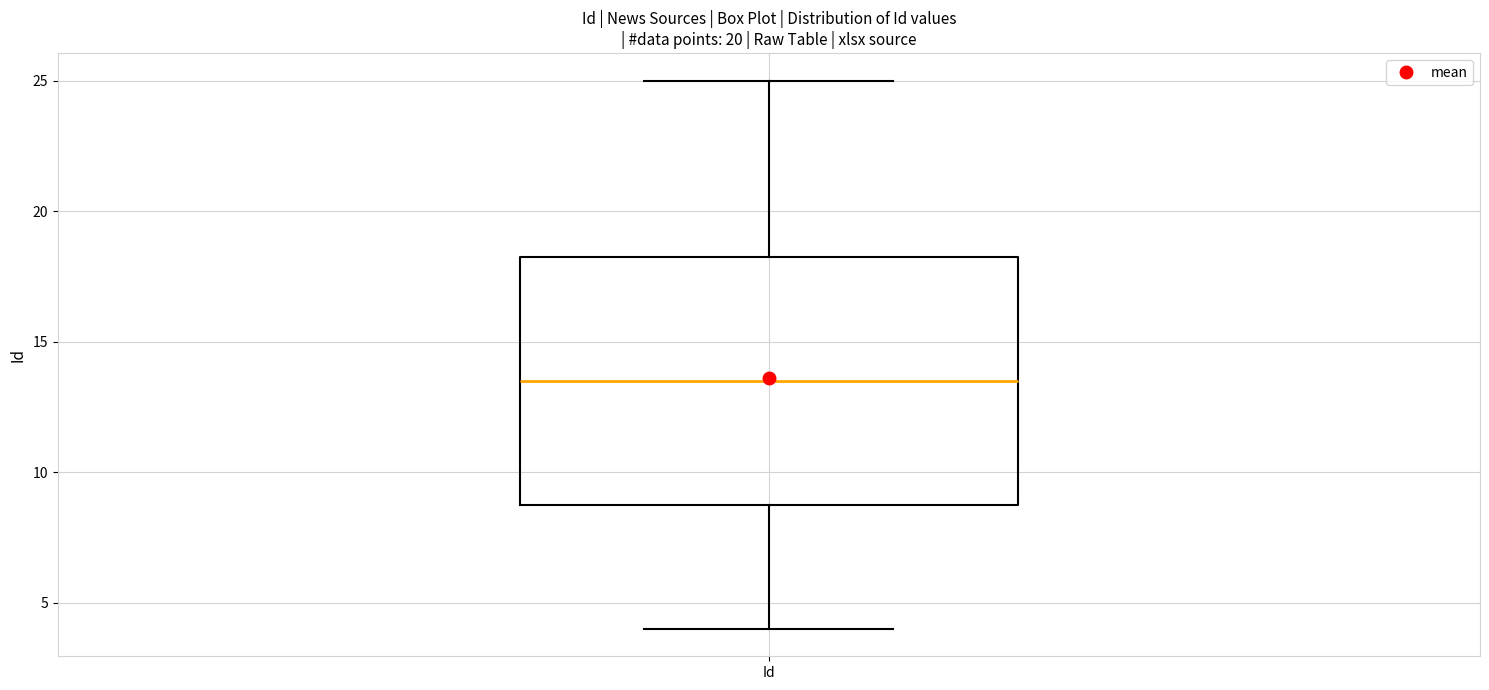

Transcribe this box plot: give where the median line is, the range the box spans, and where the two whiskers end, as read against the y-axis. The values are not printed on the chart, so give them approximately, as read against the axis.

median 13.5, box 9.0 to 18.5, whiskers 4.0 to 25.0